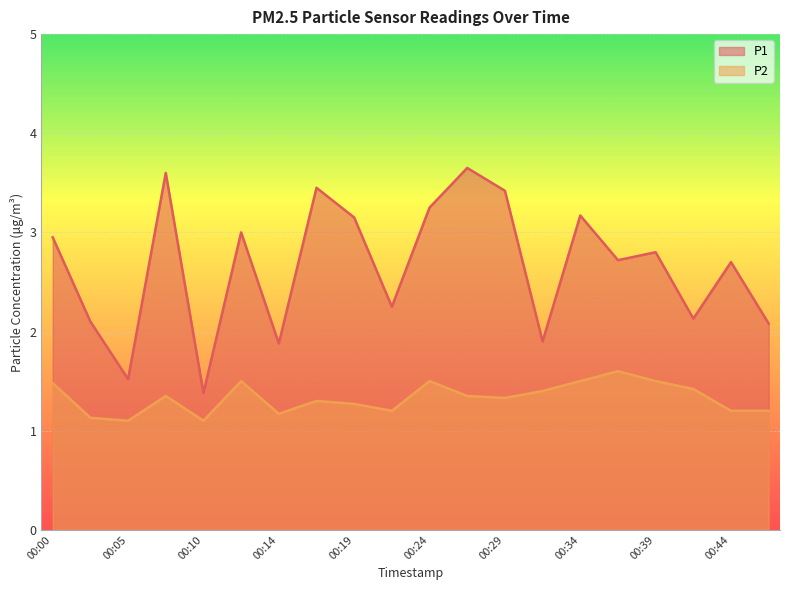

Reading right to left, extract all data points from this chart.

P1: 00:47=2.1	00:44=2.7	00:42=2.1	00:39=2.8	00:37=2.7	00:34=3.2	00:32=1.9	00:29=3.4	00:27=3.6	00:24=3.2	00:22=2.2	00:19=3.1	00:17=3.5	00:14=1.9	00:12=3.0	00:10=1.4	00:07=3.6	00:05=1.5	00:02=2.1	00:00=3.0
P2: 00:47=1.2	00:44=1.2	00:42=1.4	00:39=1.5	00:37=1.6	00:34=1.5	00:32=1.4	00:29=1.3	00:27=1.4	00:24=1.5	00:22=1.2	00:19=1.3	00:17=1.3	00:14=1.2	00:12=1.5	00:10=1.1	00:07=1.4	00:05=1.1	00:02=1.1	00:00=1.5